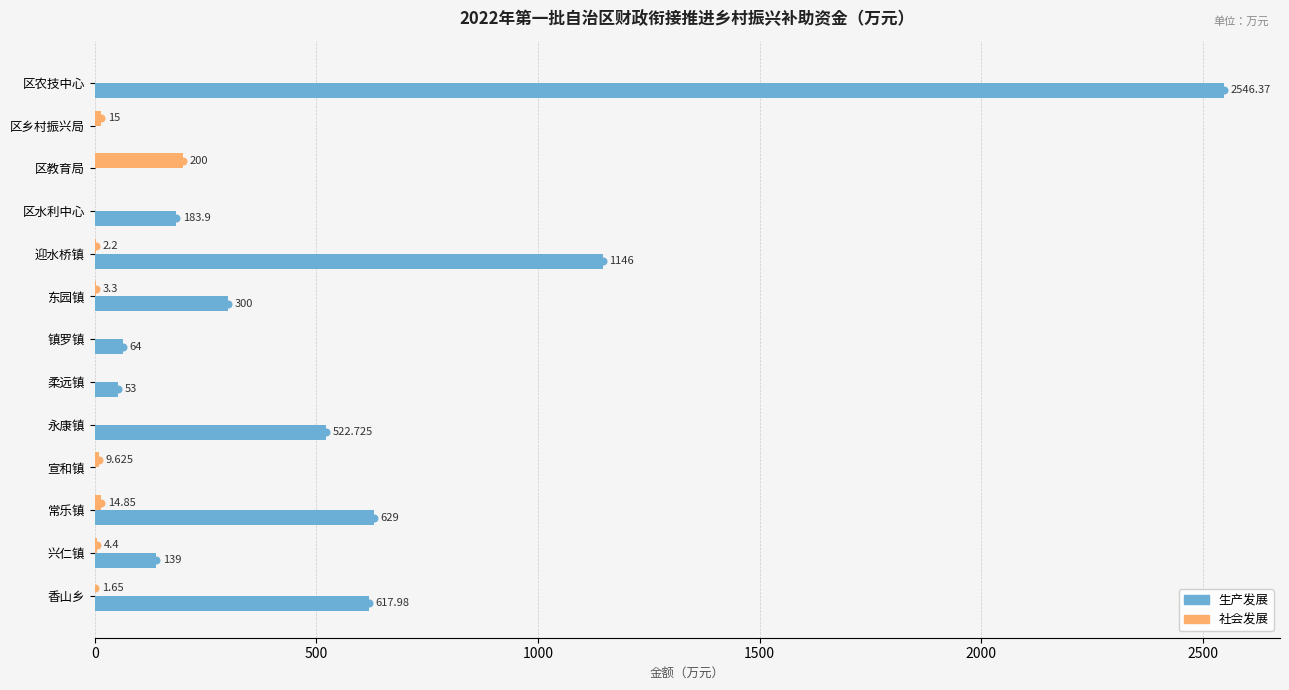

At which category is the sum across all series the highest?

区农技中心